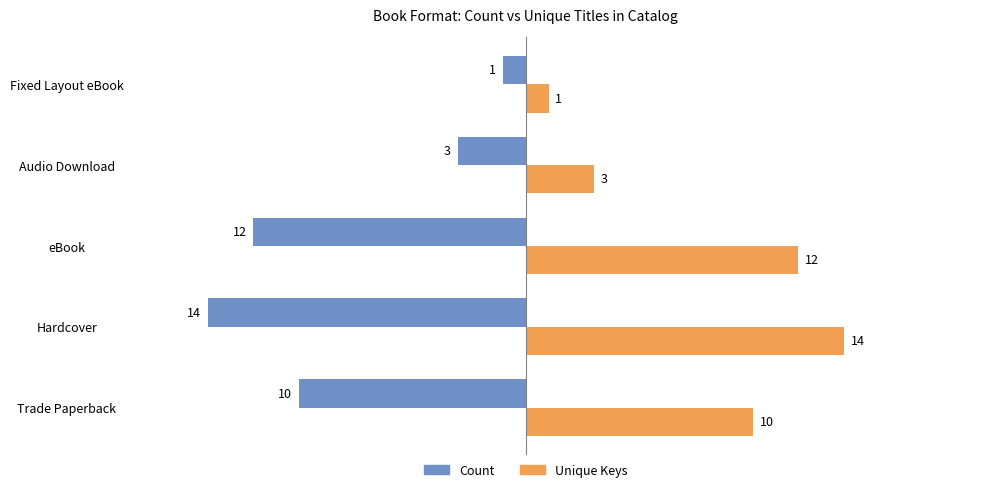

How many values in the Count series exceed -10?

2